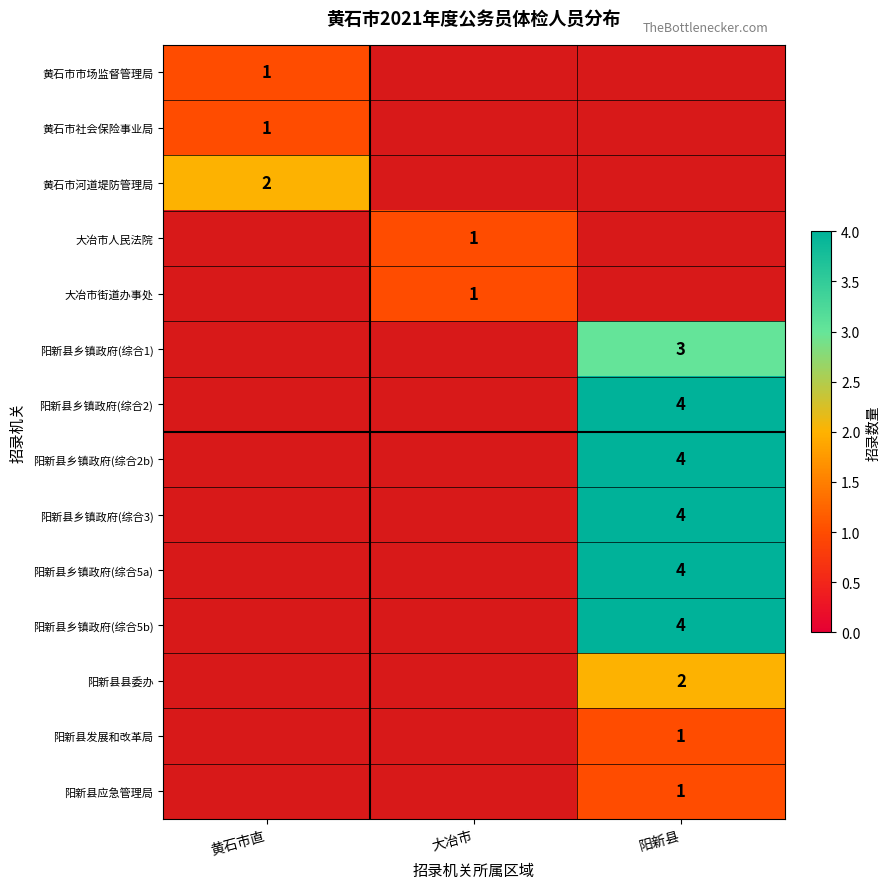

How many series are shown in this chart?

14